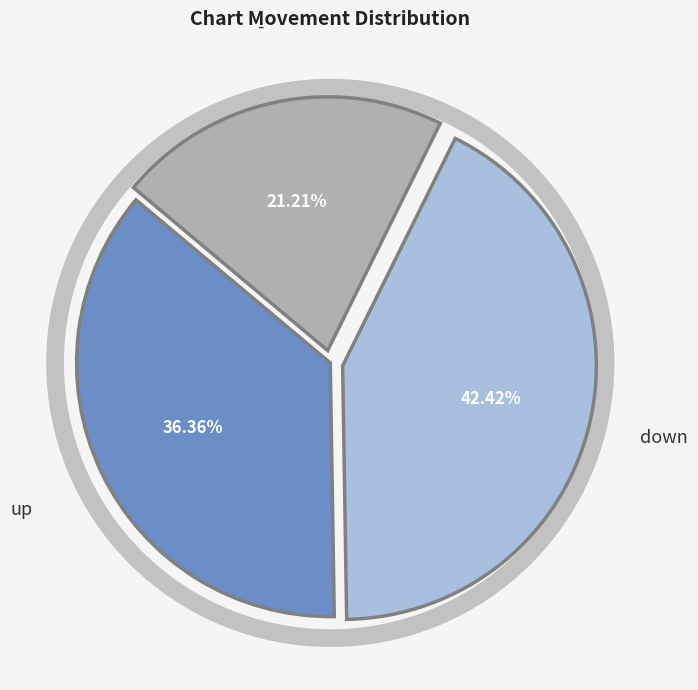

Is down the majority of the pie?

No